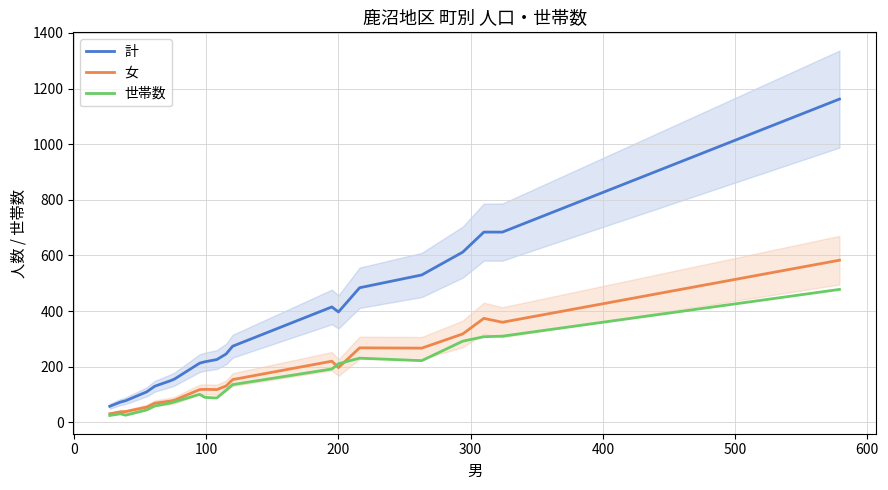

What is the difference between the maximum and second lowest values in the 女 series?

545